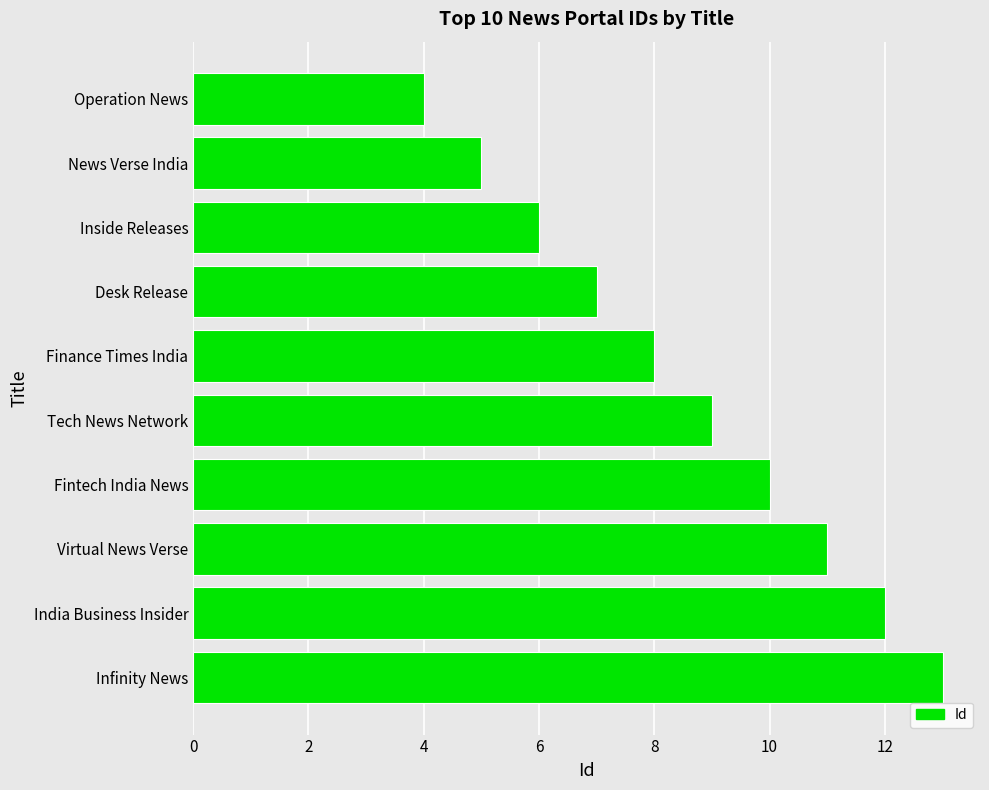

Rank the categories by value from lowest to highest.

Operation News, News Verse India, Inside Releases, Desk Release, Finance Times India, Tech News Network, Fintech India News, Virtual News Verse, India Business Insider, Infinity News